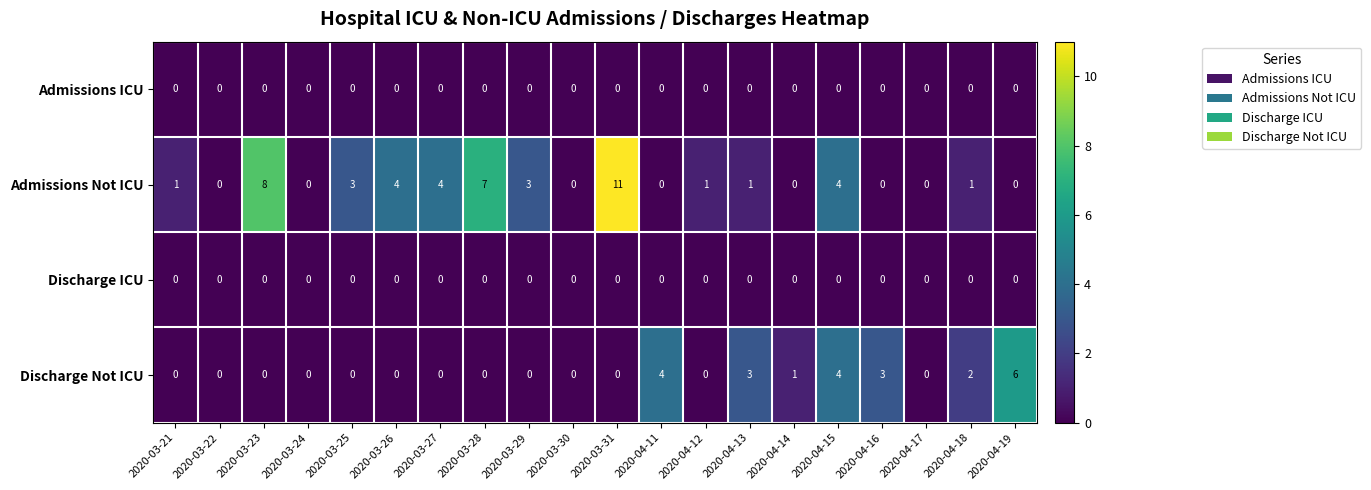

At which label does Discharge Not ICU reach its peak?

2020-04-19